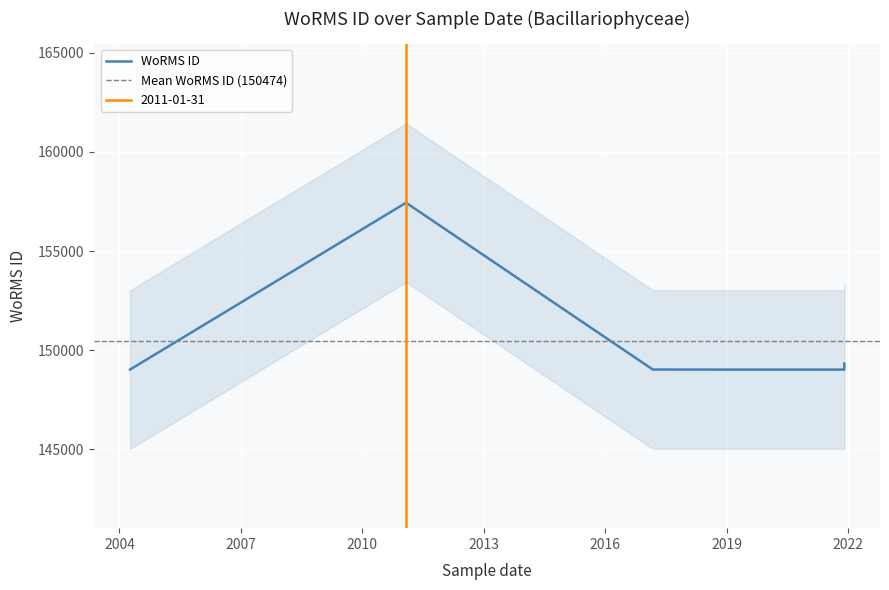

What is the change in value from 2018-06-16 to 2021-11-29?

+299